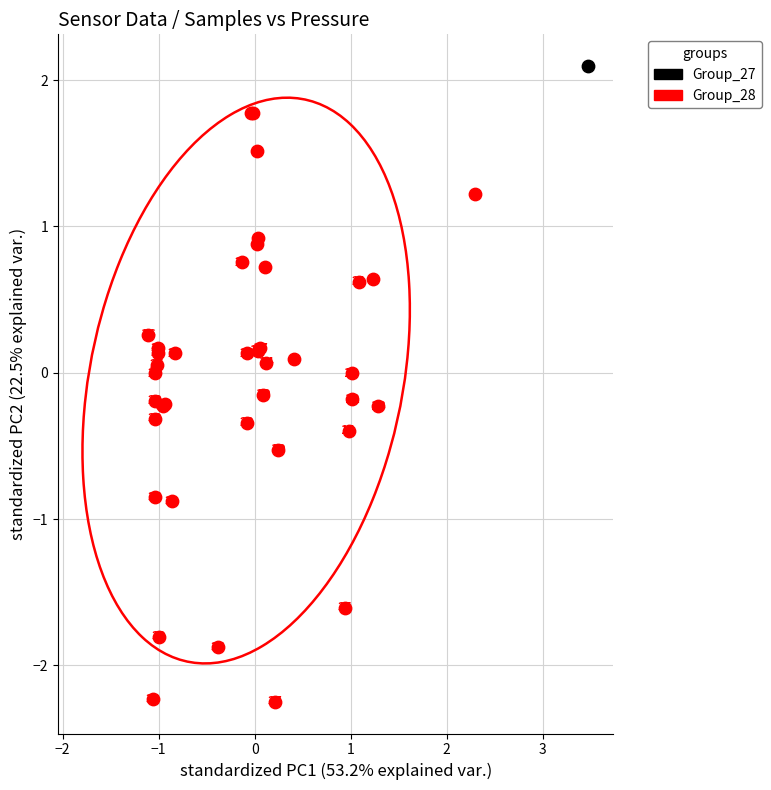

What are all the series names shown in the legend?

Group_27, Group_28